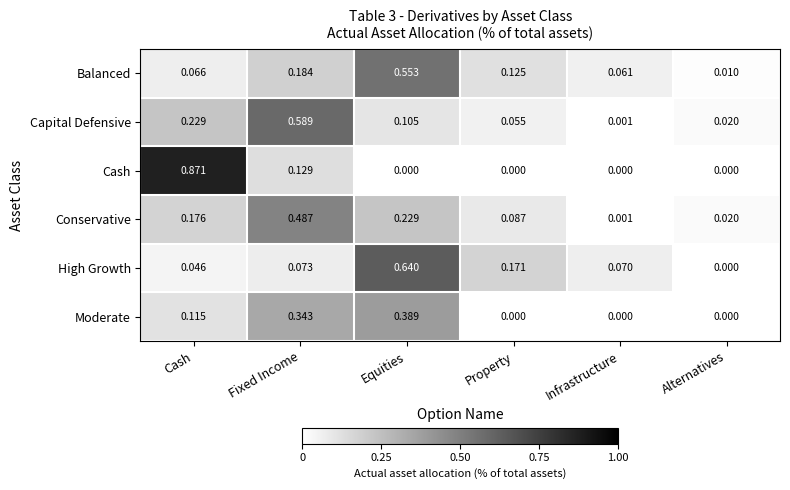

Which series has the largest range (max minus min)?

Cash